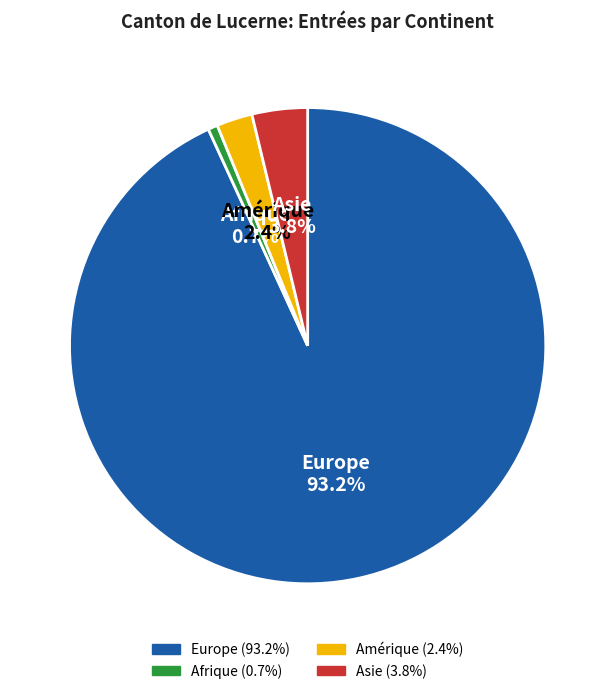

How many slices are in this pie chart?

4